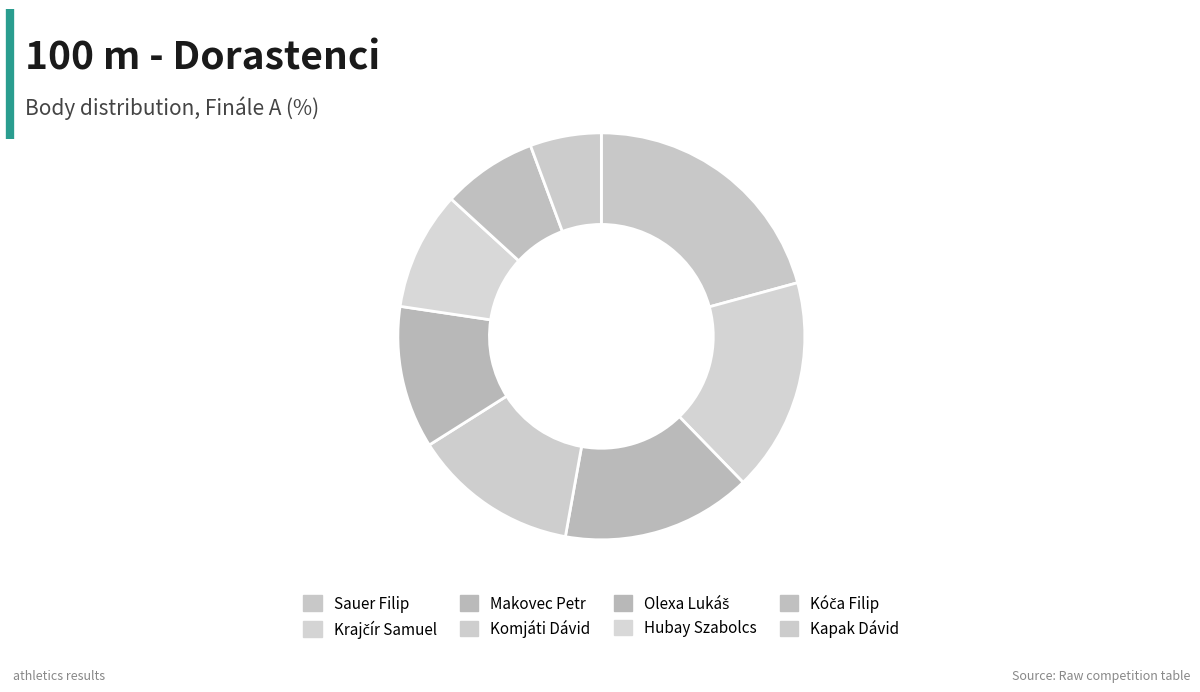

To the nearest percent, what is the difference between the largest and smallest slice percentages?

15%